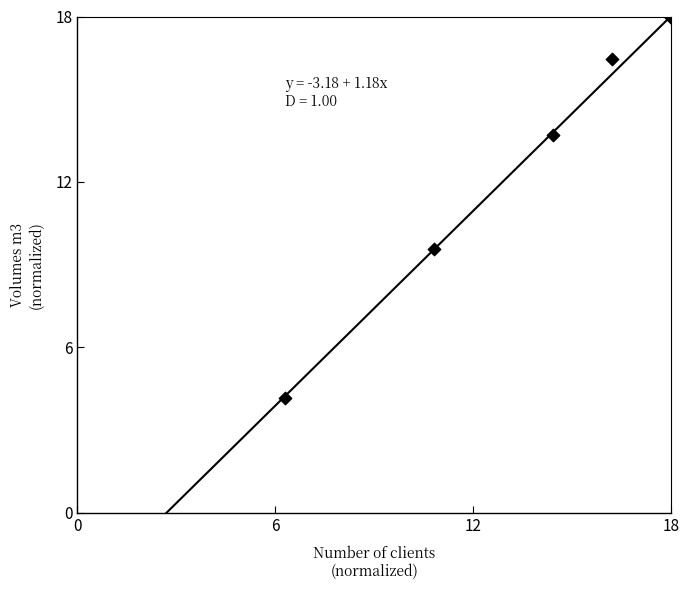

What Y value in the scatter plot is closest to 11?

9.6